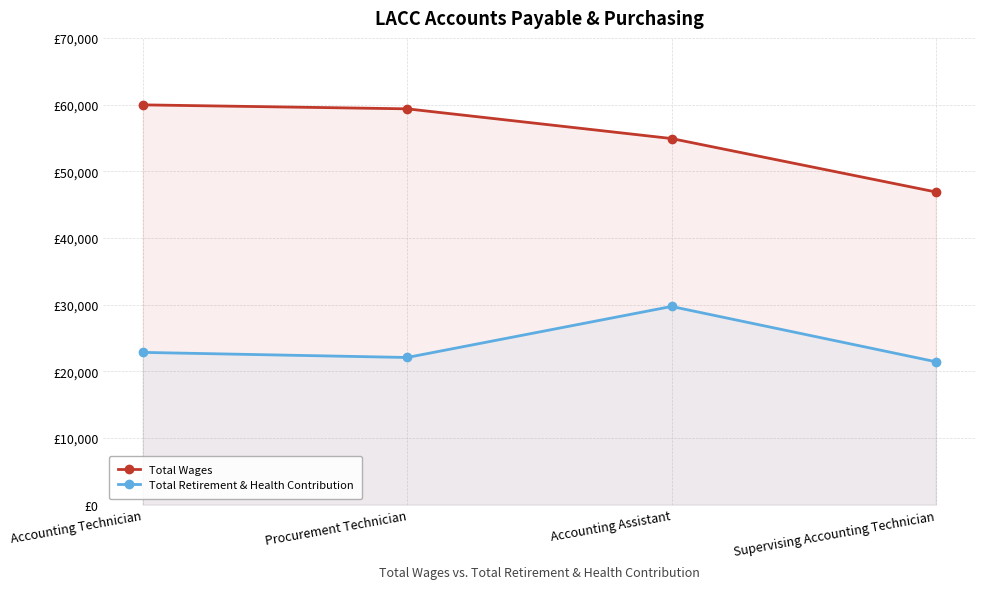

List the series in order of their overall mean, lowest first.

Total Retirement & Health Contribution, Total Wages